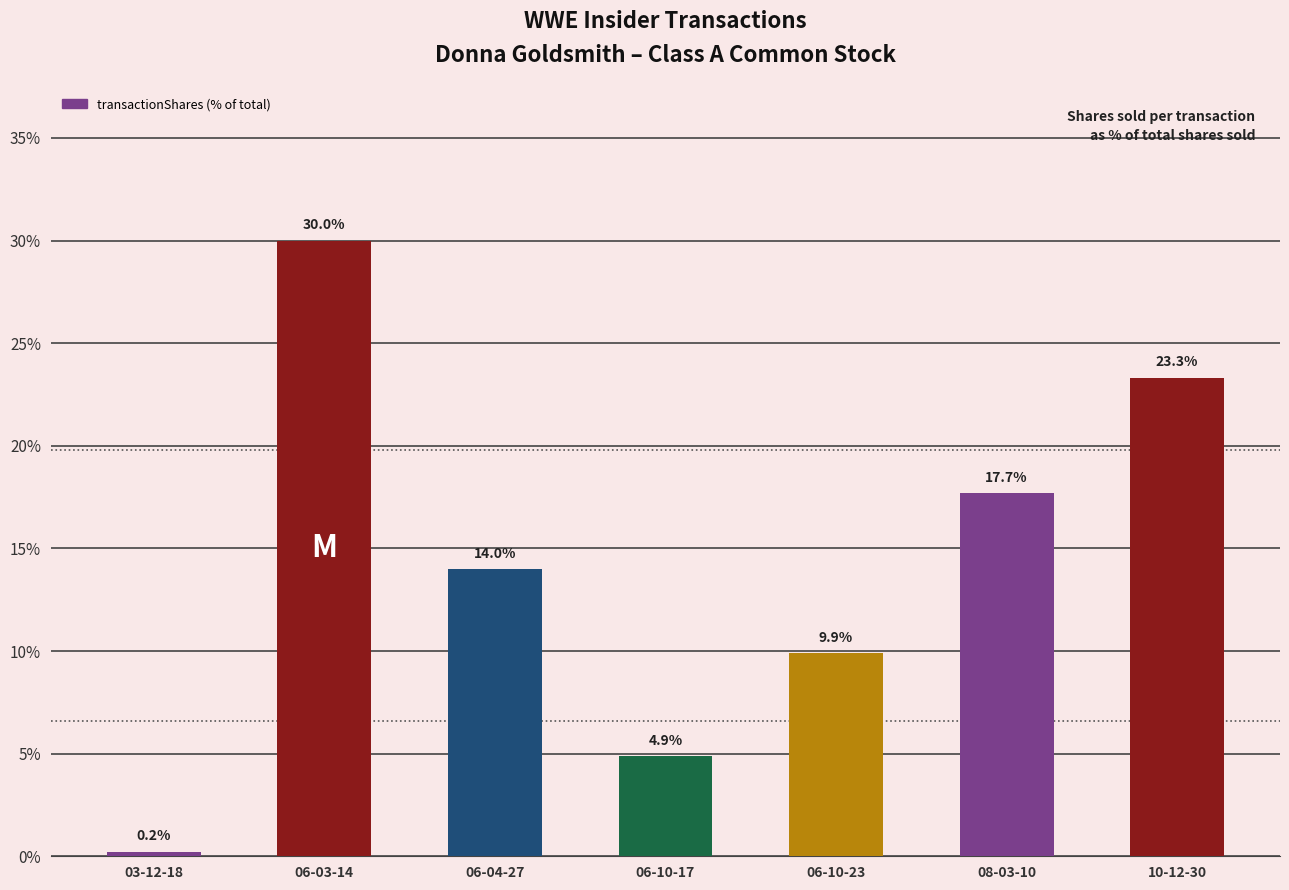

True or false: the data shows 9.9 at 06-10-23.

True